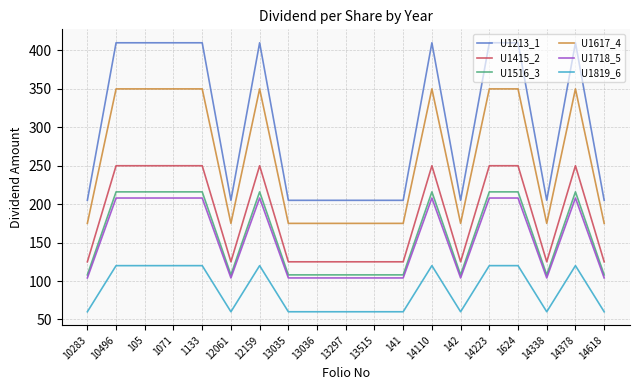

What is the difference between the maximum and minimum values in the U1415_2 series?

125